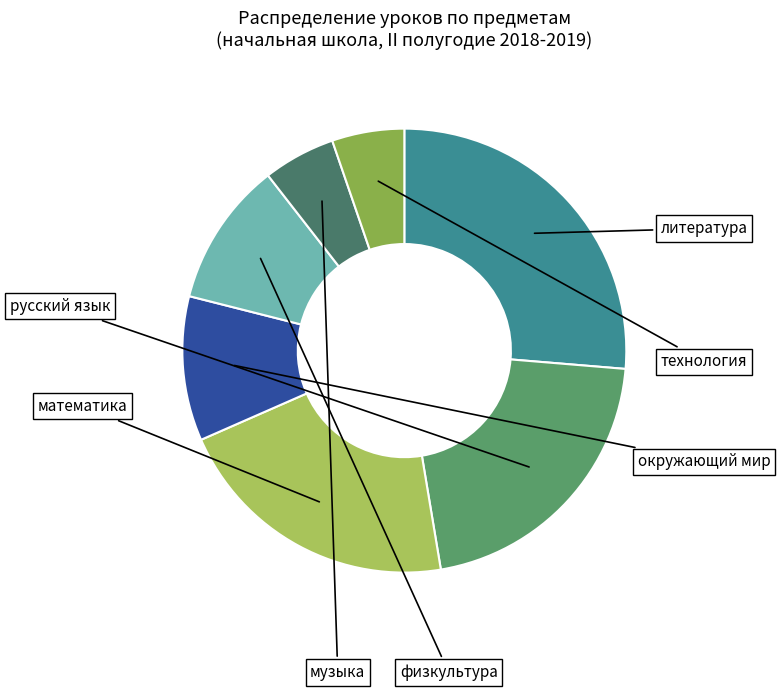

Count the number of slices in the pie.

7